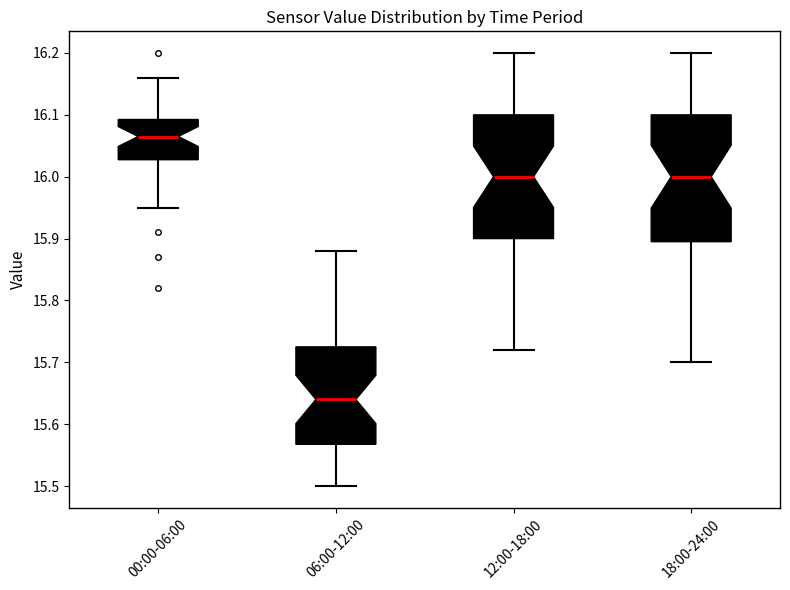

Reading left to right, read every box against the y-axis: the position of its median line, the range the box covers, and the ends of its whiskers. The values are not printed on the chart, so give them approximately, as read against the axis.

00:00-06:00: median 16.07, box 16.03 to 16.09, whiskers 15.95 to 16.16
06:00-12:00: median 15.64, box 15.57 to 15.73, whiskers 15.50 to 15.88
12:00-18:00: median 16.00, box 15.90 to 16.10, whiskers 15.72 to 16.20
18:00-24:00: median 16.00, box 15.90 to 16.10, whiskers 15.70 to 16.20